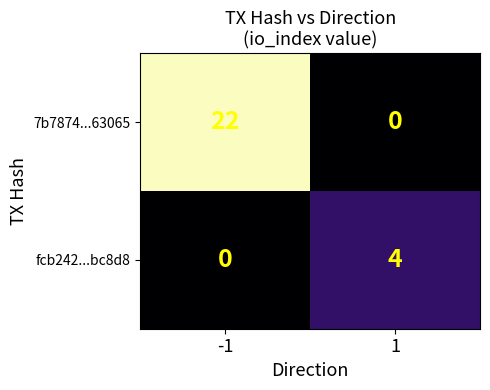

Which series has the largest total across all categories?

7b7874...63065